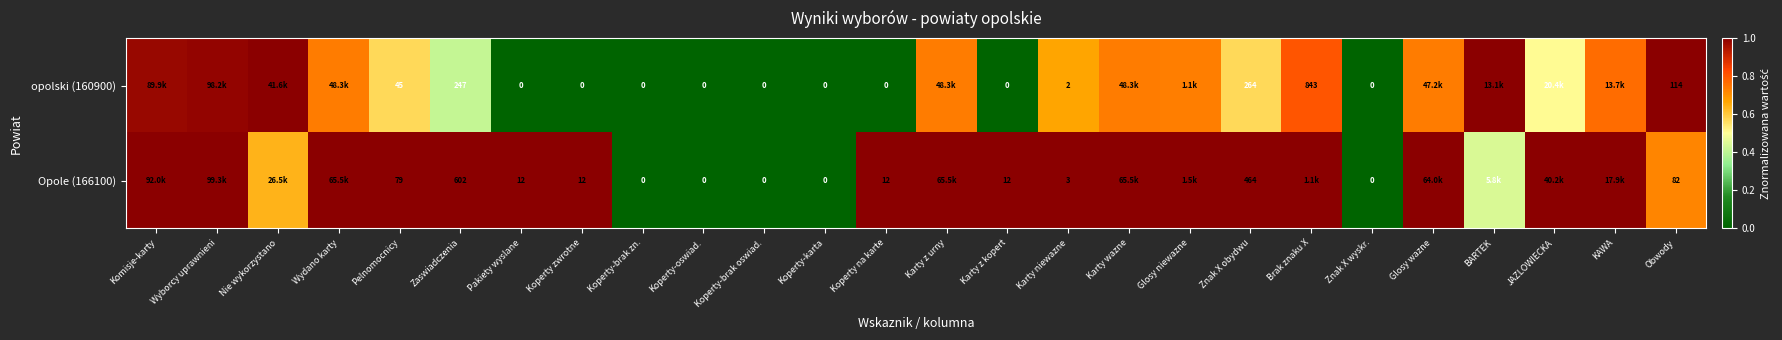

What is the difference between the highest and lowest values at Karty niewazne?

1.0